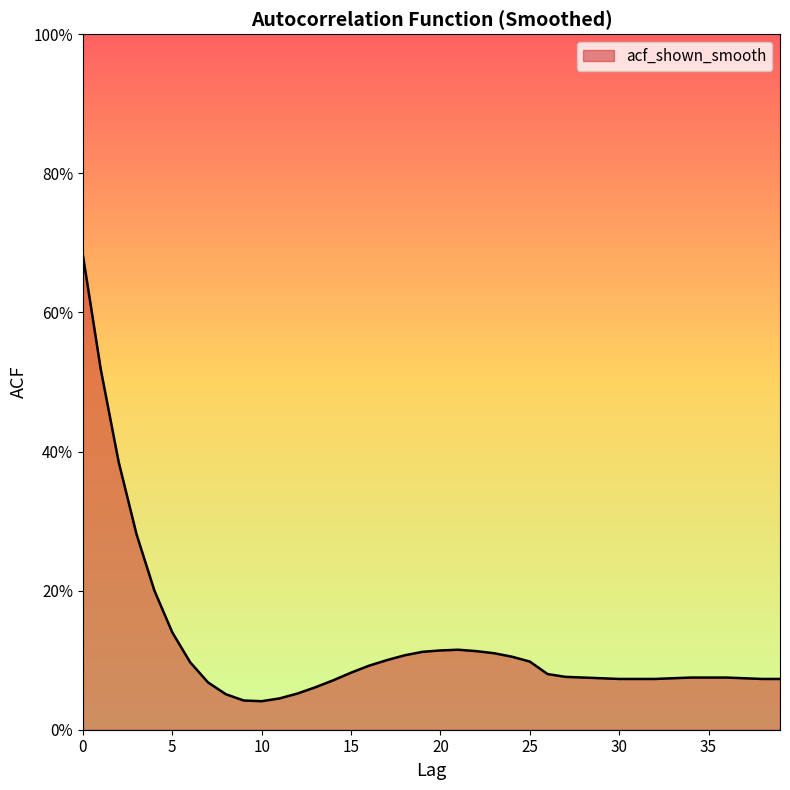

How many points are lower than both their immediate neighbors (excluding endpoints)?

1